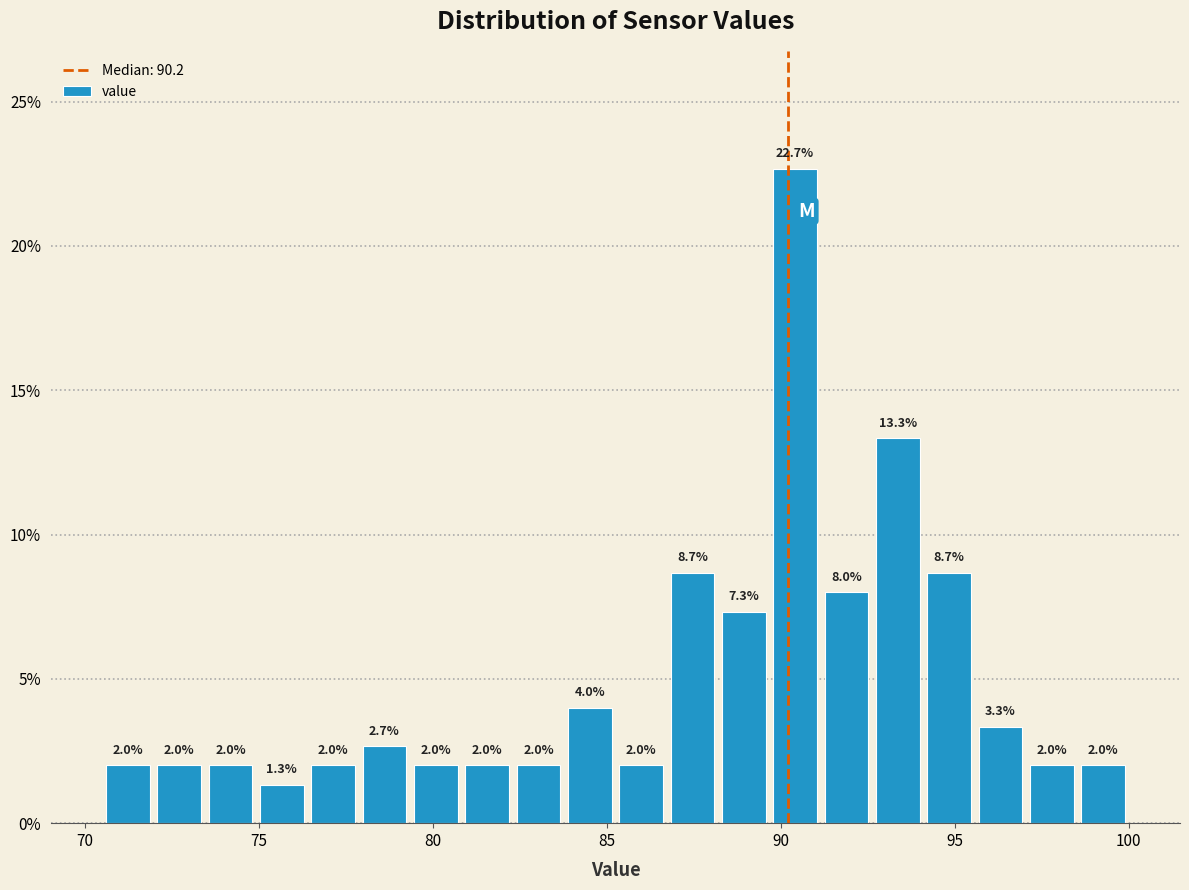

Read against the x-axis, roughly where is the centre of the tallest bar?

90.5